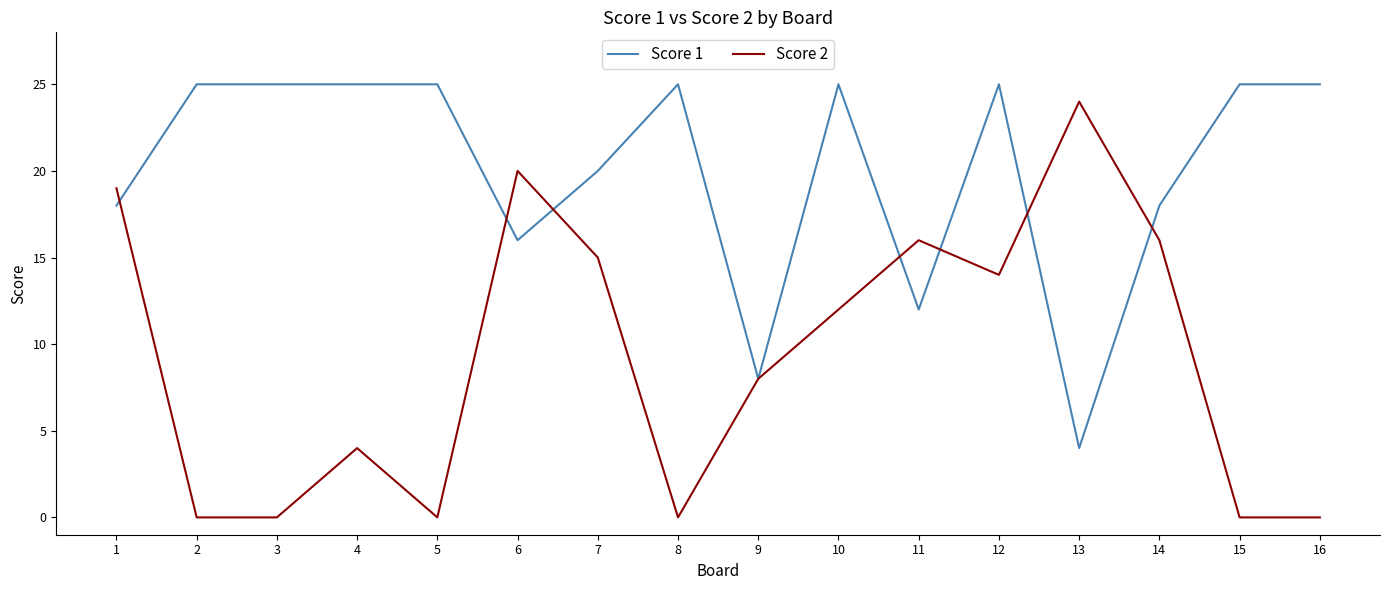

Reading right to left, transcribe all the data shown in this chart.

Score 1: 25	25	18	4	25	12	25	8	25	20	16	25	25	25	25	18
Score 2: 0	0	16	24	14	16	12	8	0	15	20	0	4	0	0	19